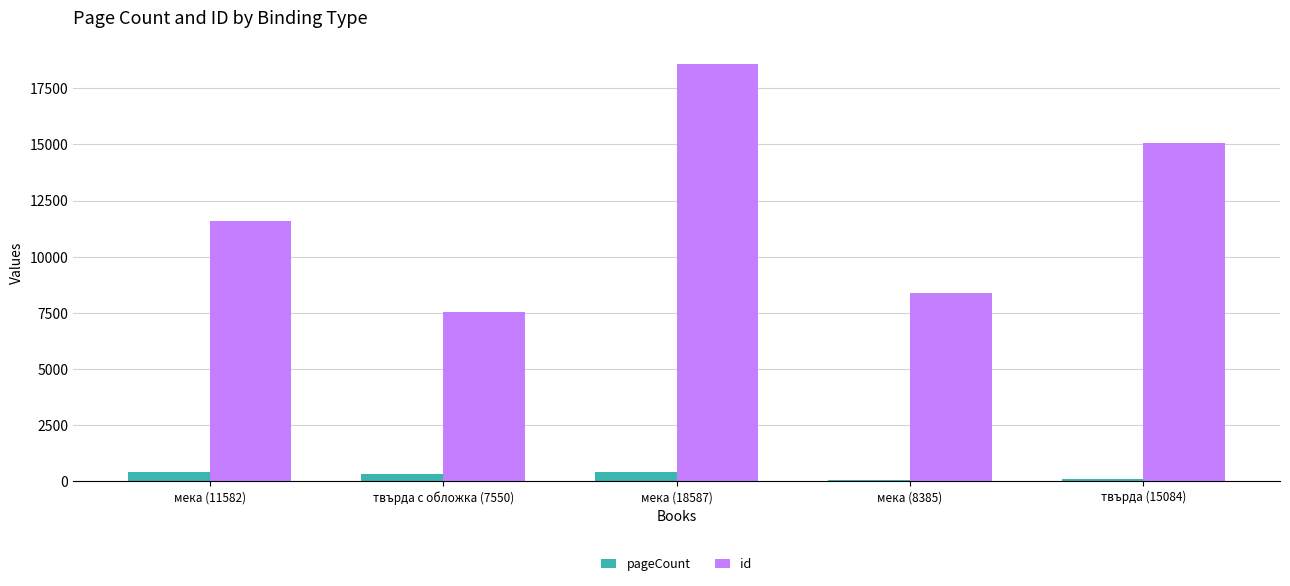

At which category is the sum across all series the highest?

мека (18587)